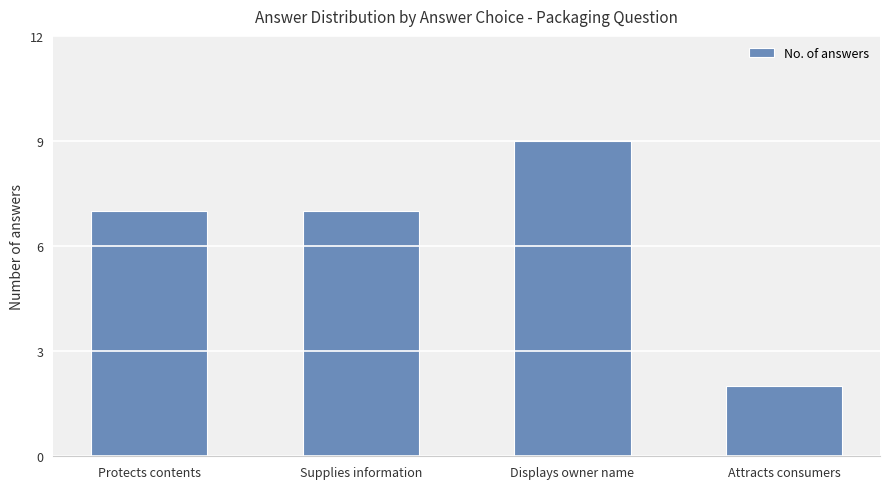

True or false: the data shows 9 at Displays owner name.

True